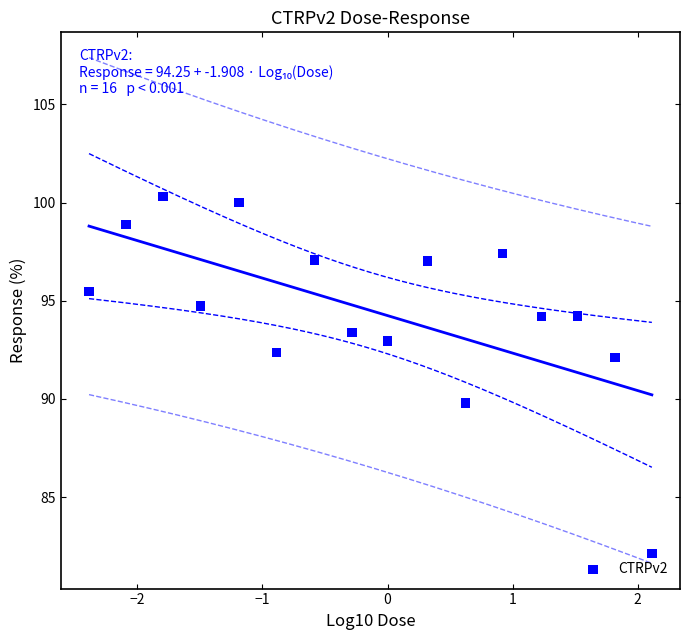

What is the range of Y values (max minus min)?

18.2